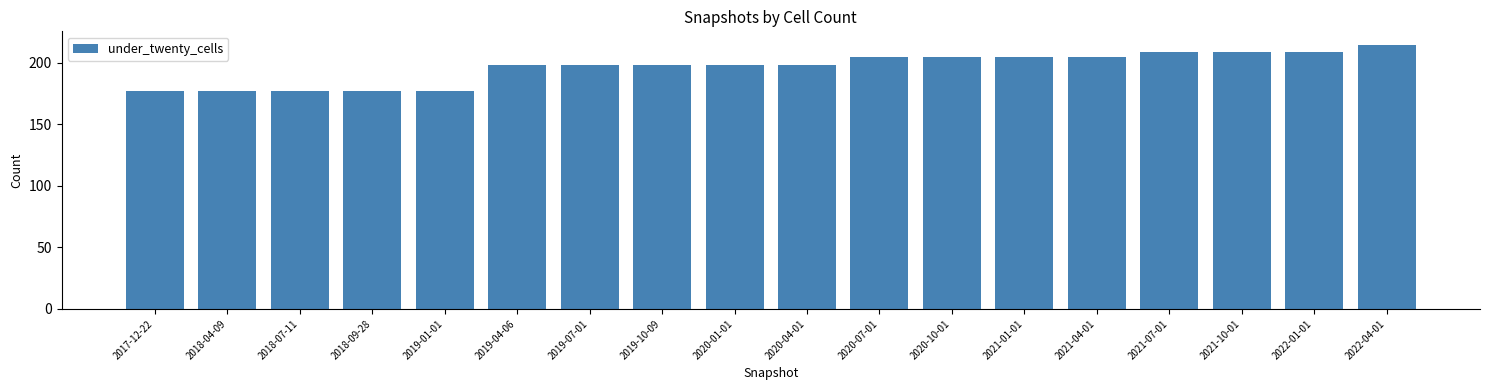

Is it true that the value at 2020-07-01 is 82?

False